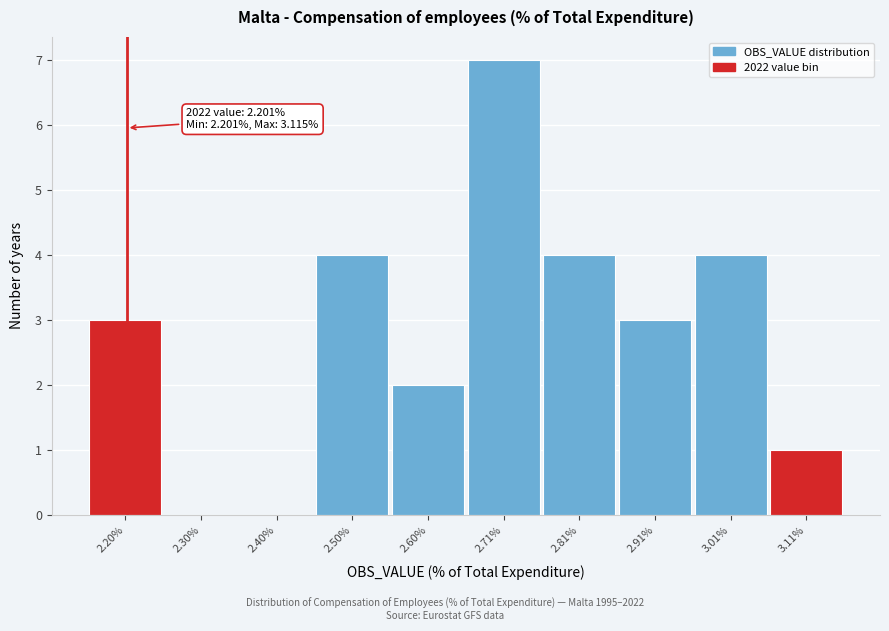

Which range on the x-axis has the tallest bar?

2.66 to 2.76